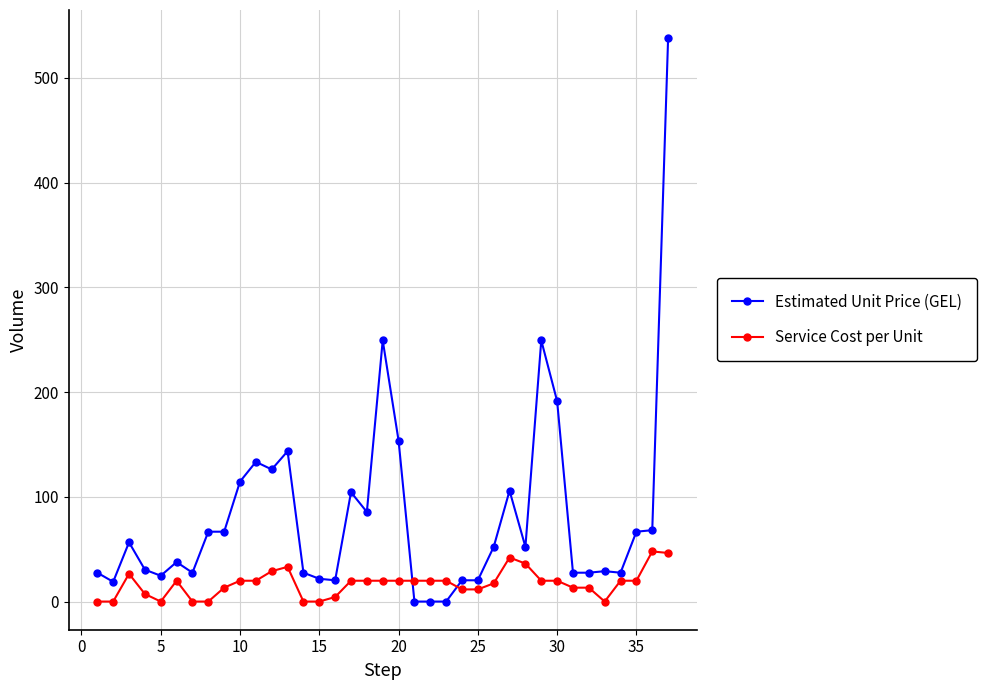

True or false: Estimated Unit Price (GEL) and Service Cost per Unit cross at least once.

True